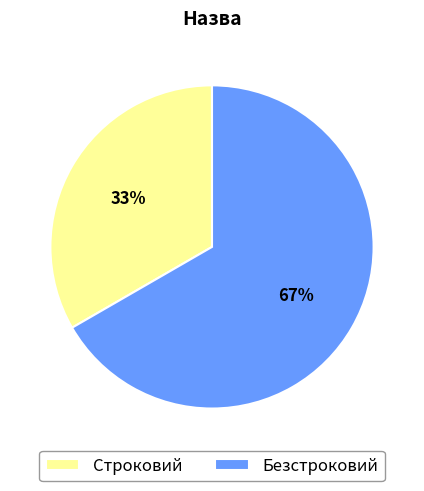

To the nearest percent, what is the combined percentage of Безстроковий and Строковий?

100%